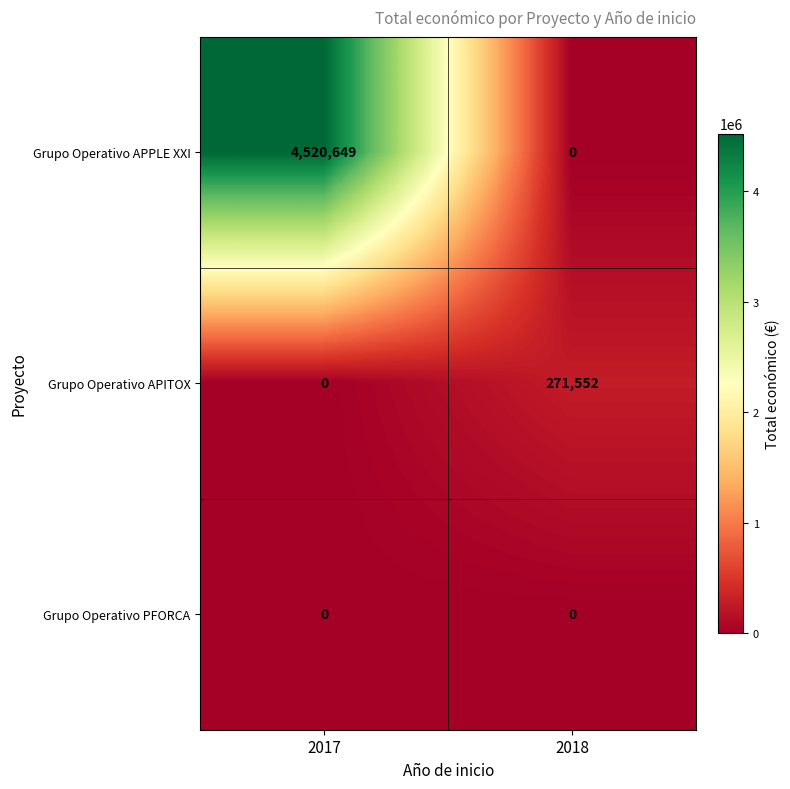

Which series has the widest spread of values?

Grupo Operativo APPLE XXI